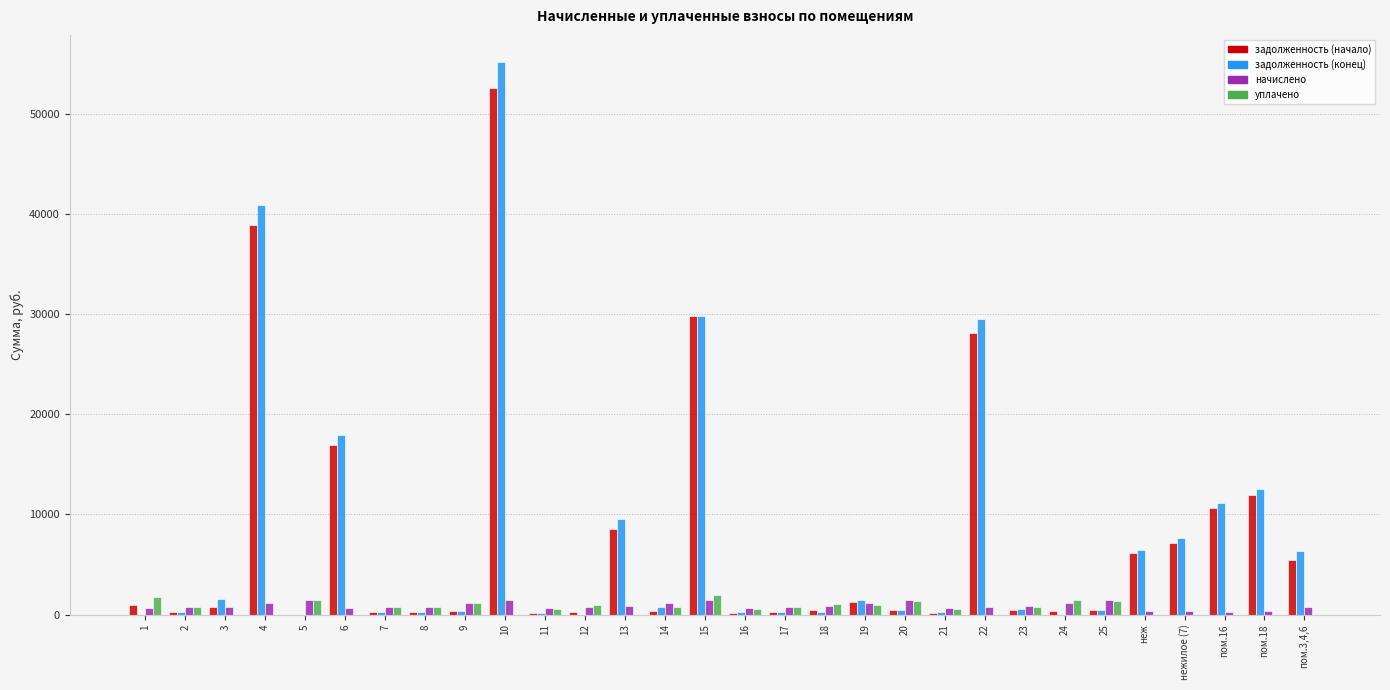

Count the number of data series in this chart.

4